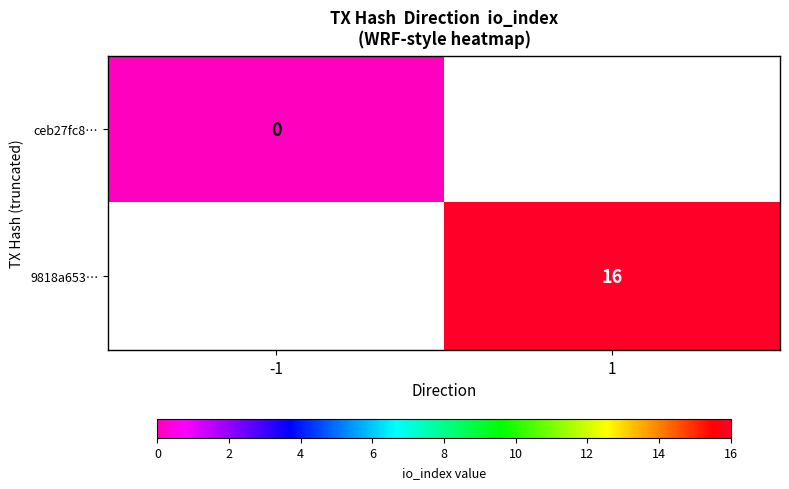

The 9818a653… series shows 11 at 1. True or false?

False